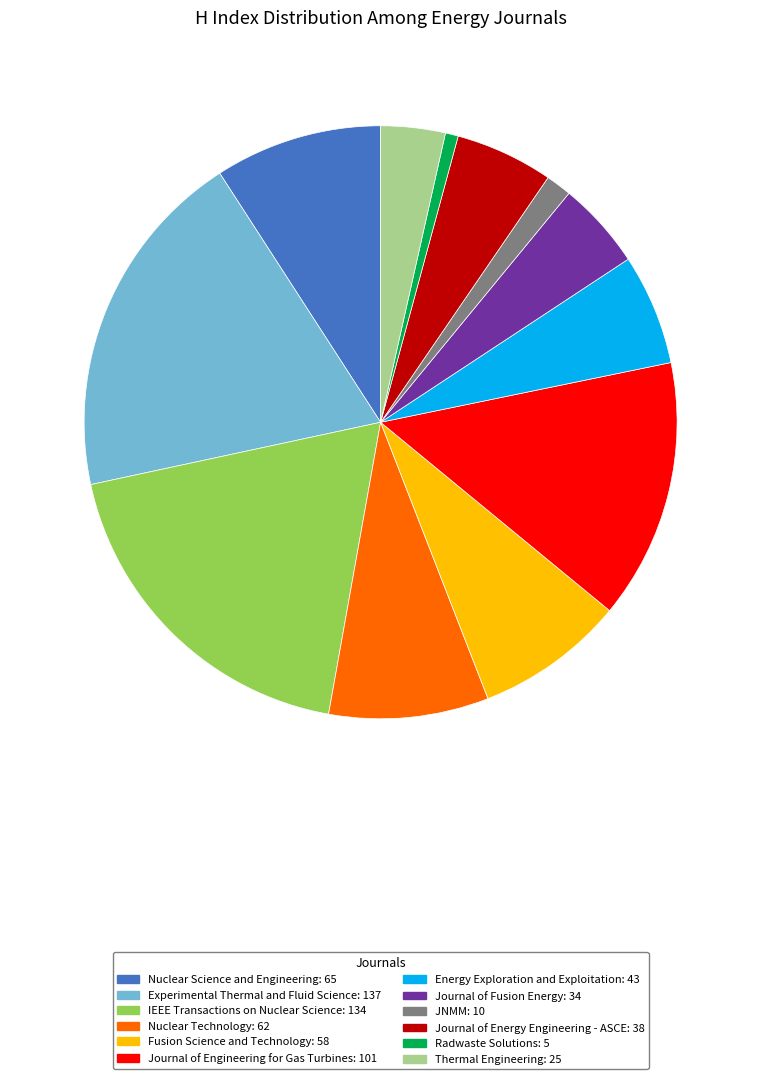

Does JNMM account for over 50% of the chart?

No